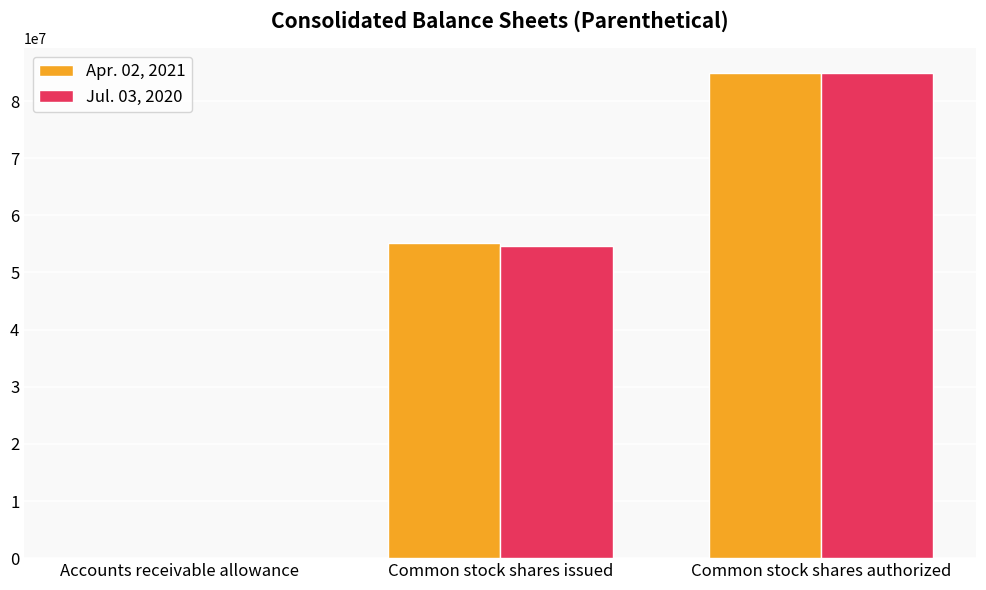

The Jul. 03, 2020 series shows 38178540 at Common stock shares issued. True or false?

False